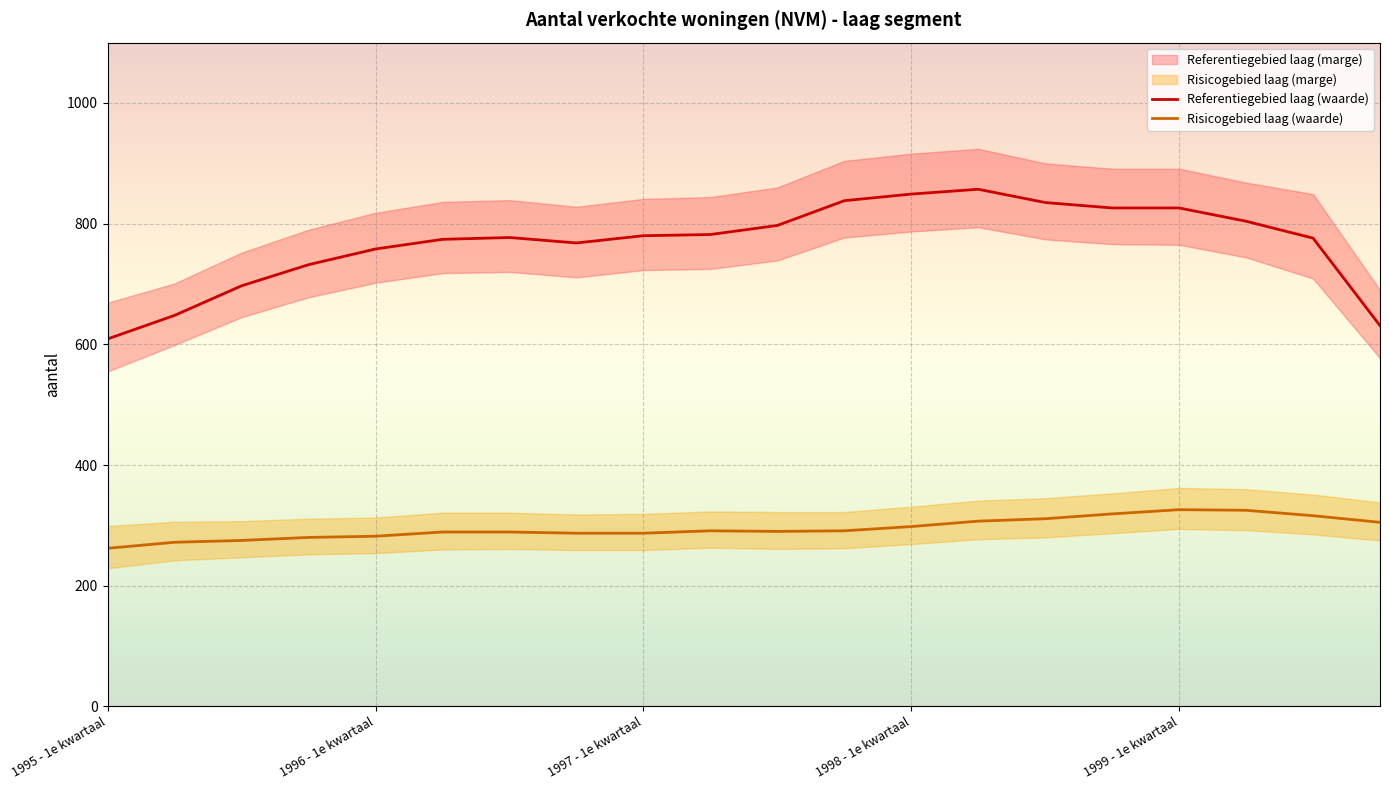

Which category has the highest value across all series?

1998 - 2e kwartaal